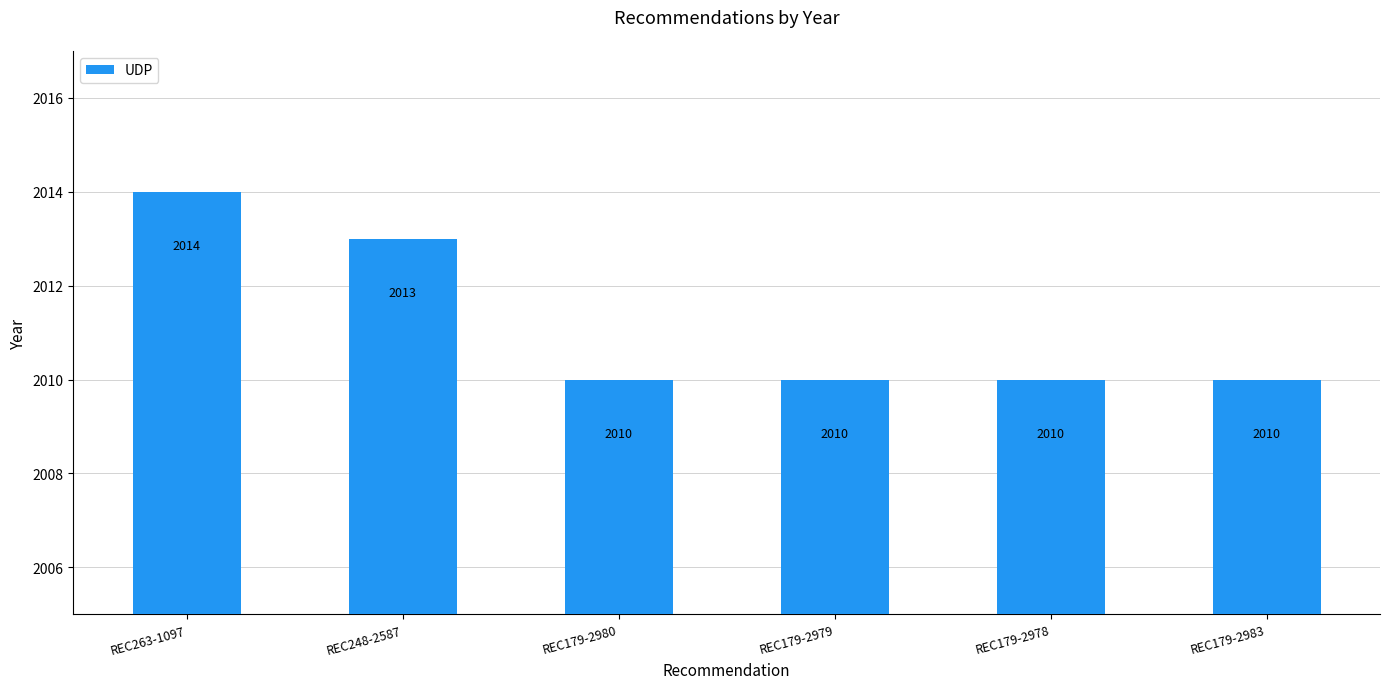

What is the change in value from REC263-1097 to REC179-2978?

-4